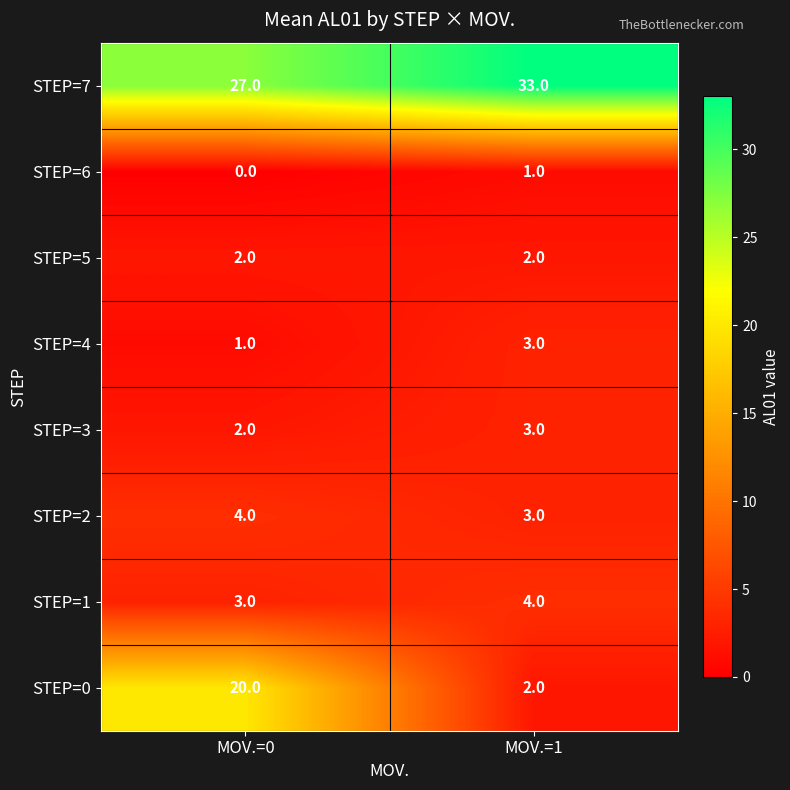

List the labels in order of STEP=1 value, largest first.

MOV.=1, MOV.=0